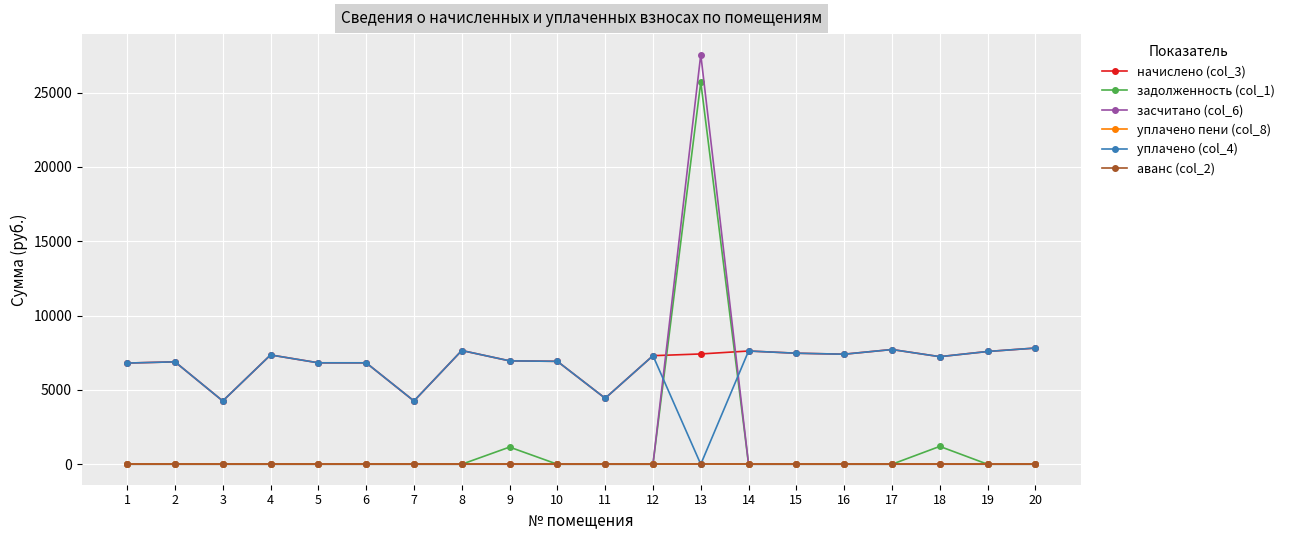

Is the value of уплачено (col_4) at 3 greater than the value of начислено (col_3) at 5?

No